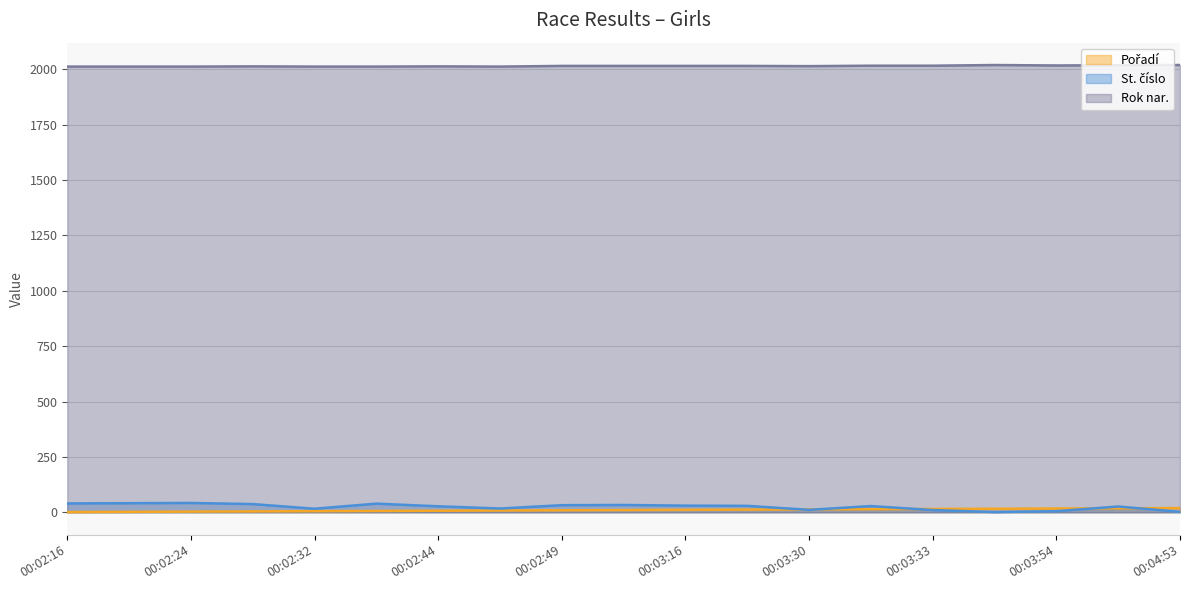

Is the value of St. číslo at 00:02:31 greater than the value of Pořadí at 00:03:22?

Yes